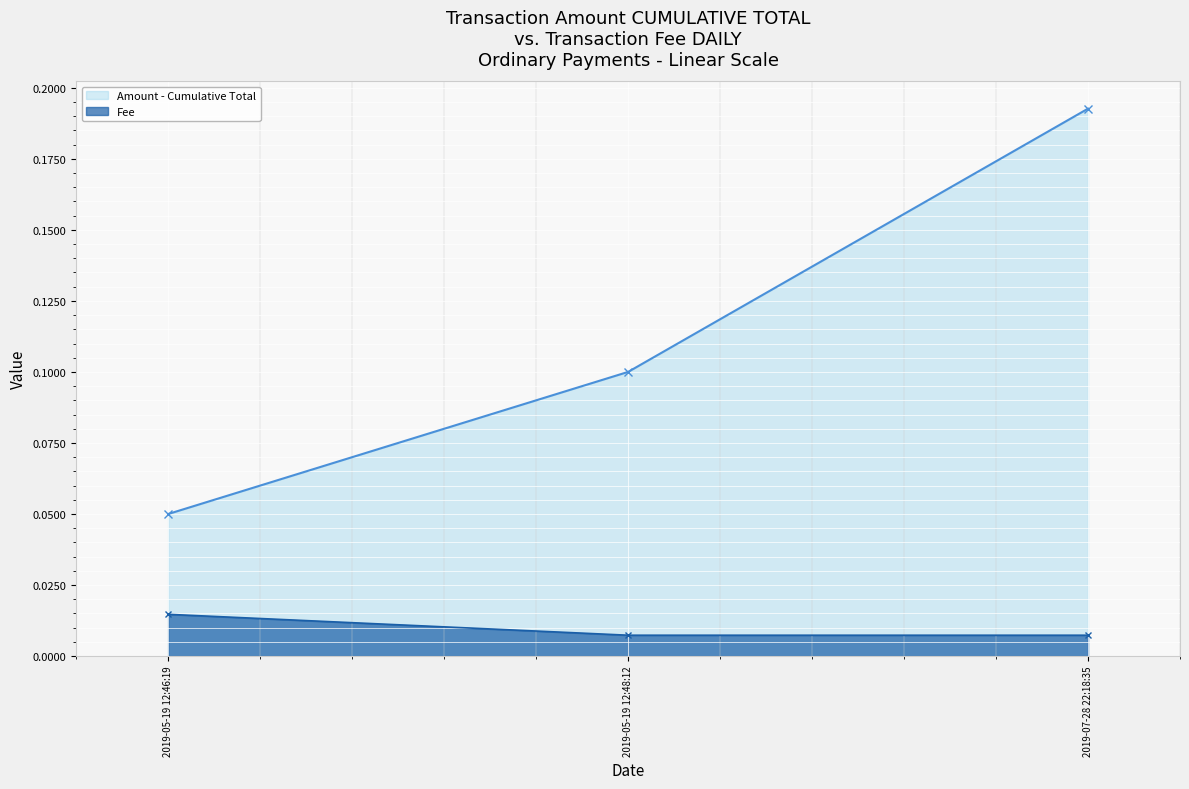

Where is Amount - Cumulative Total nearest to the value 0?

2019-05-19 12:46:19